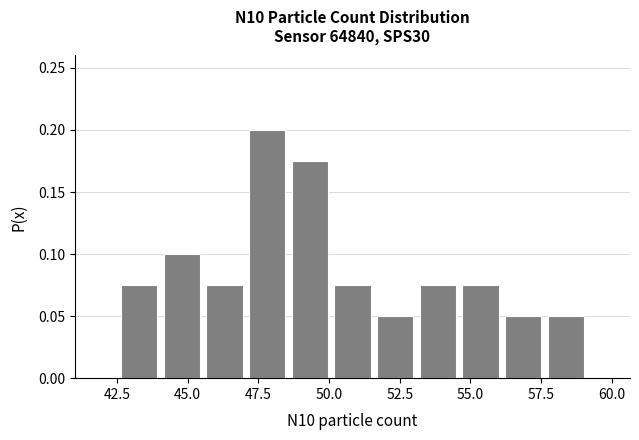

Around what value on the x-axis is the tallest bar? Give the approximate position of its centre, as read against the axis.

48.0